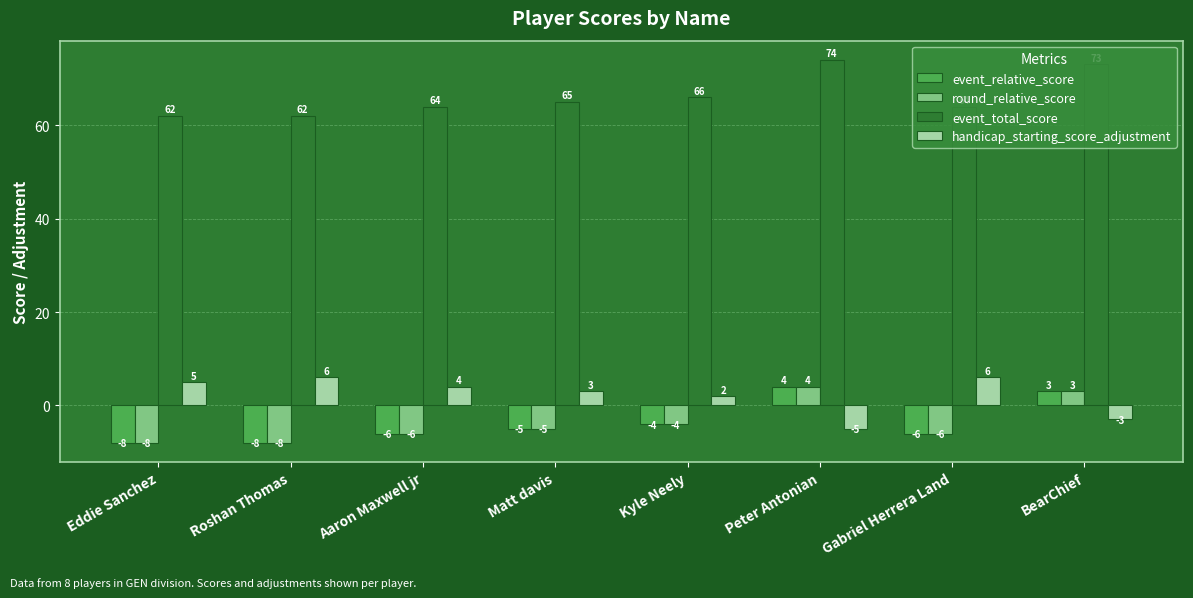

At which category is the sum across all series the highest?

Peter Antonian